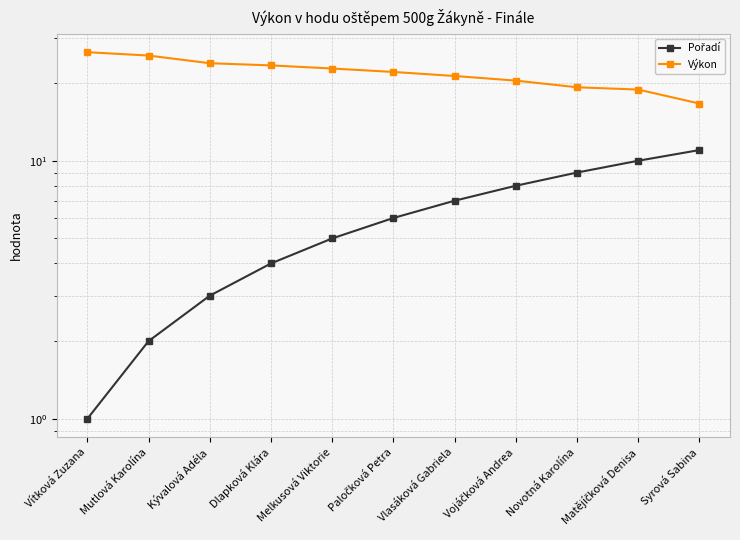

The value of Pořadí at Kývalová Adéla is 5.0. True or false?

False